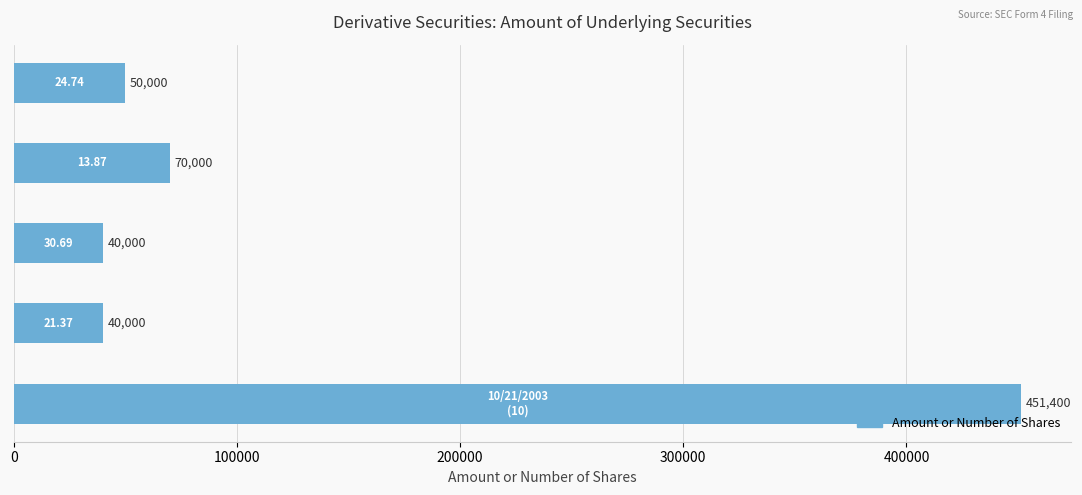

What is the sum of all values?

651400